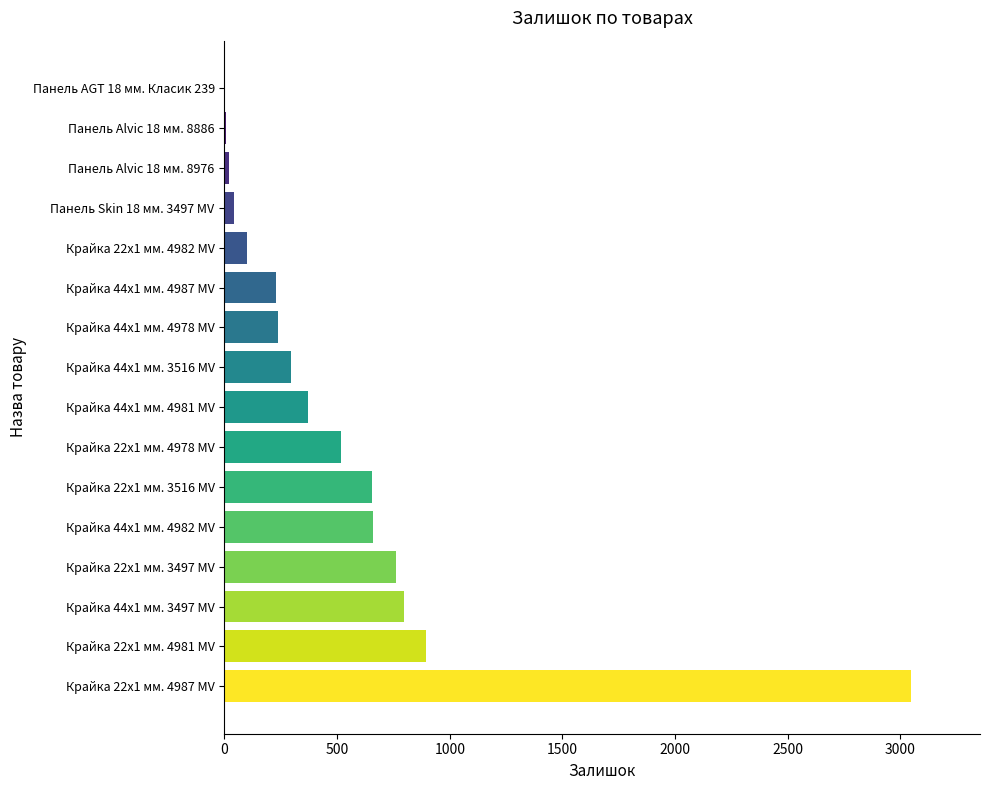

What is the maximum value shown in the chart?

3048